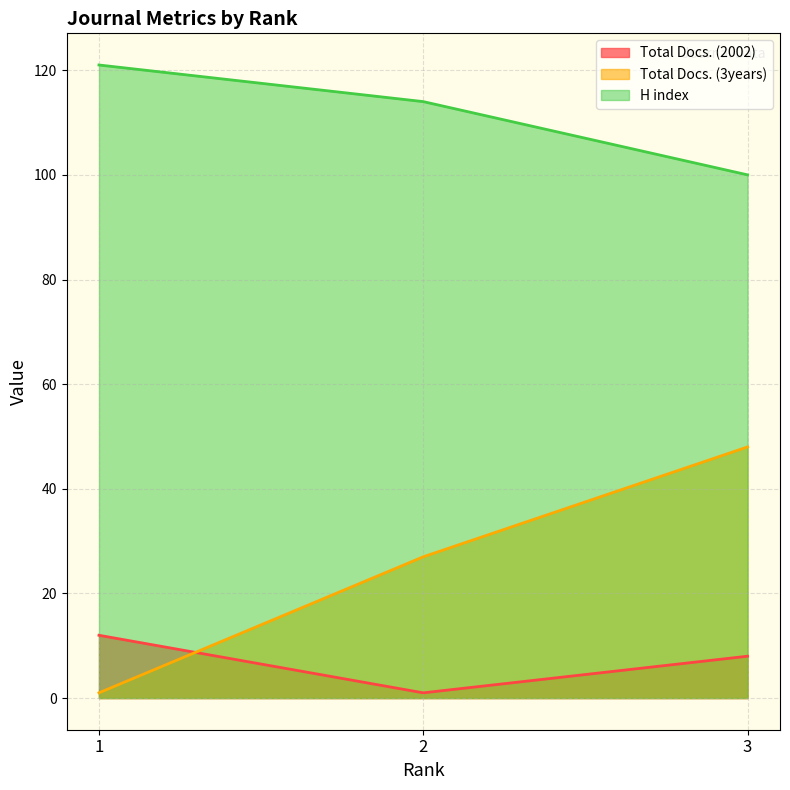

Reading right to left, what are all the values shown in this chart?

Total Docs. (2002): 3=8	2=1	1=12
Total Docs. (3years): 3=48	2=27	1=1
H index: 3=100	2=114	1=121